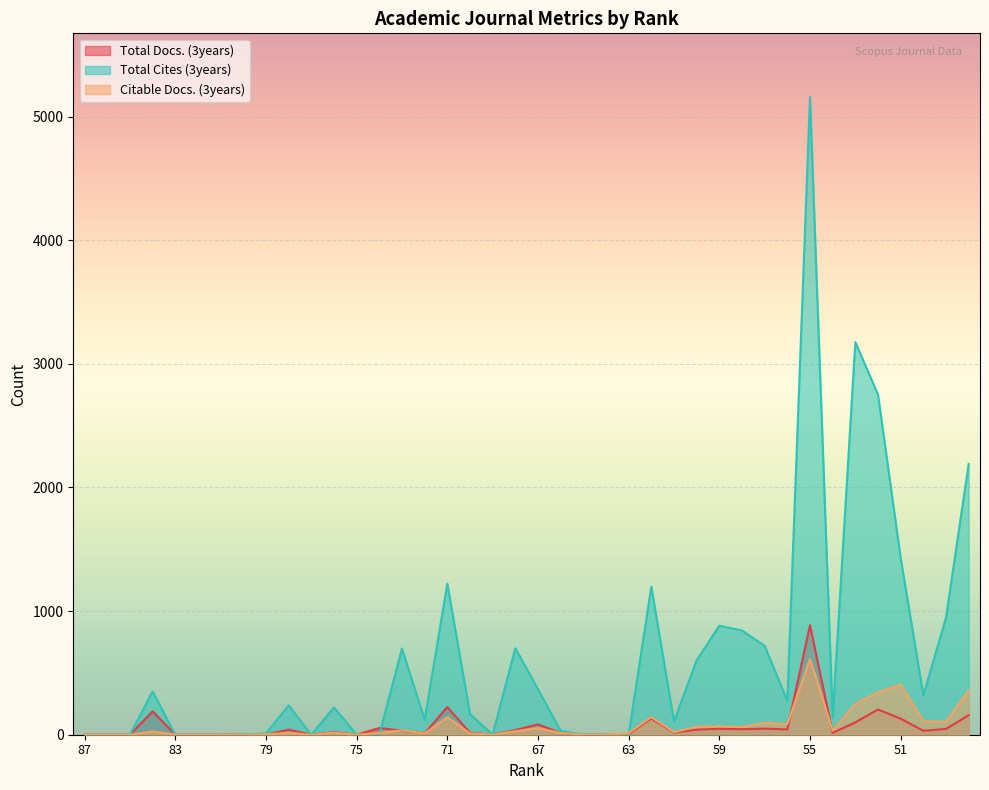

What are all the series names shown in the legend?

Total Docs. (3years), Total Cites (3years), Citable Docs. (3years)